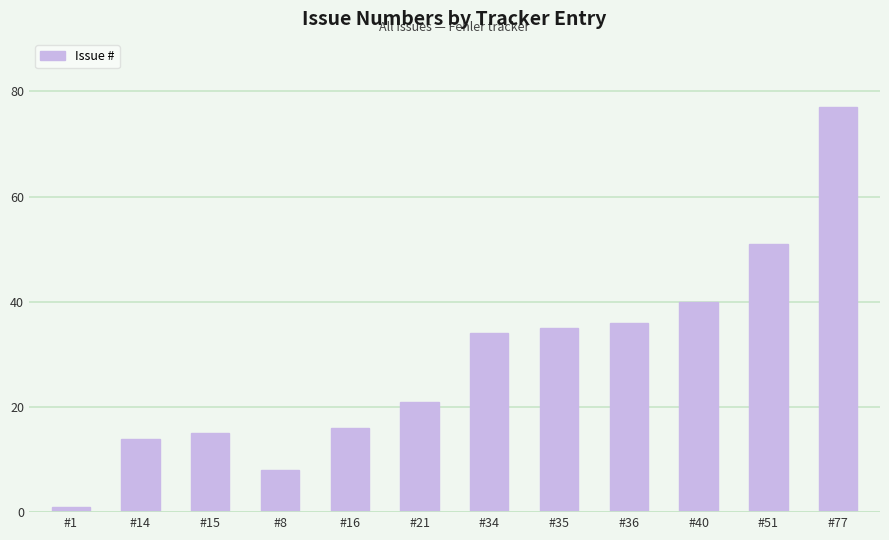

What is the value of the 11th bar from the left?

51